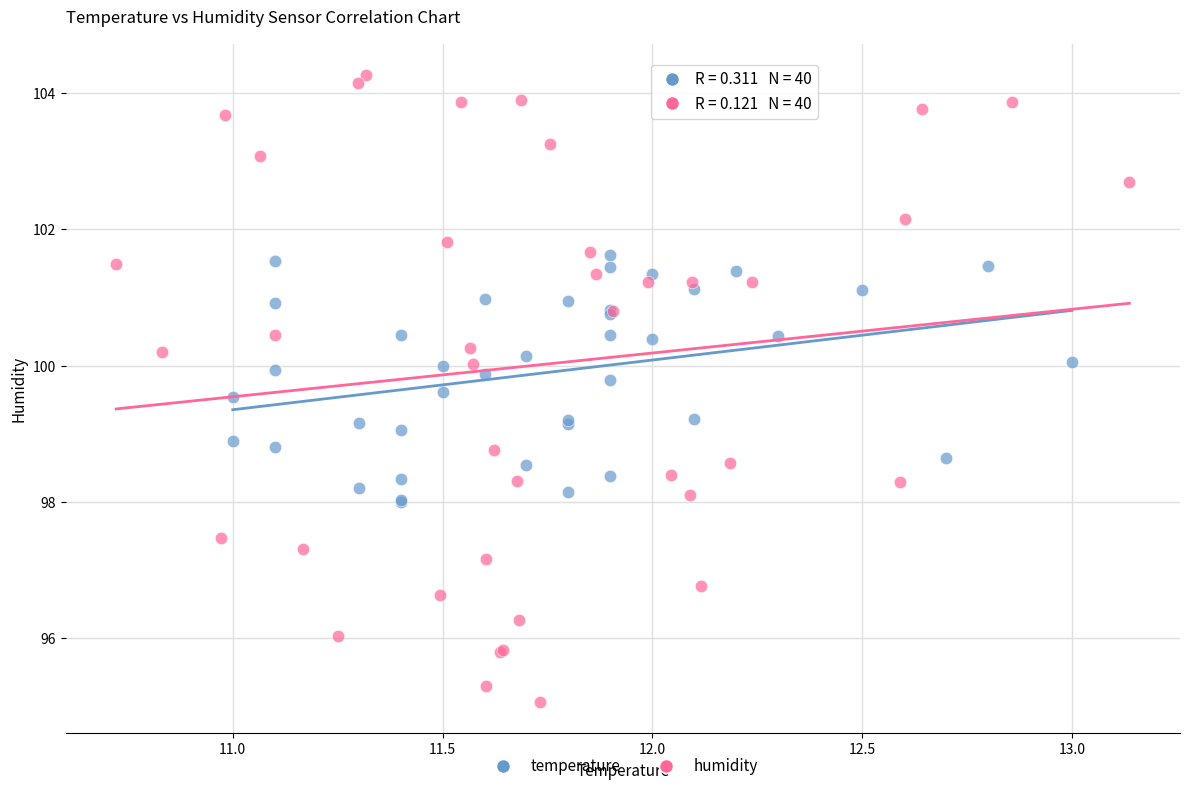

Which series contains the highest Y value?

humidity